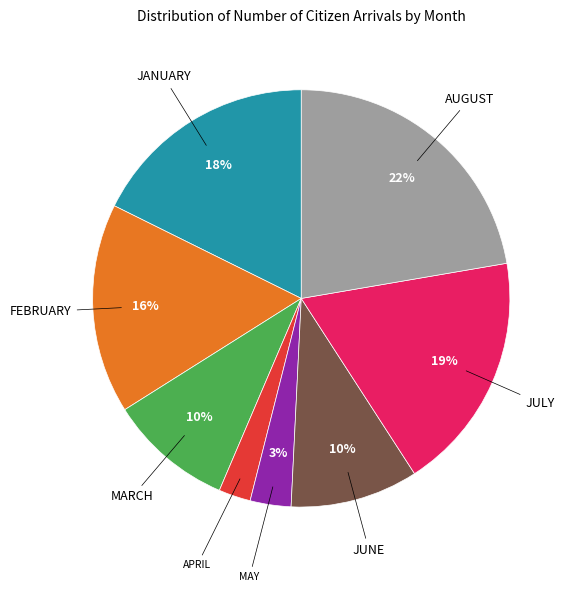

How many segments does this pie chart have?

8